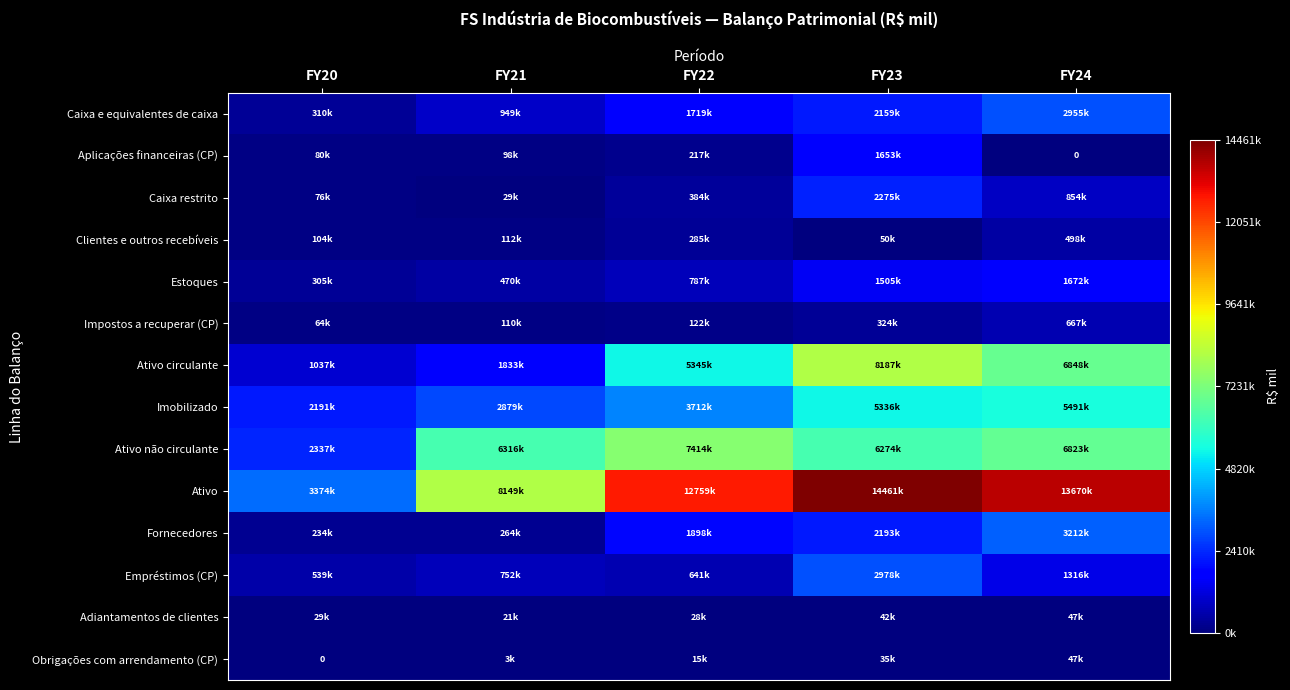

Which series changed the most between FY20 and FY21?

Ativo